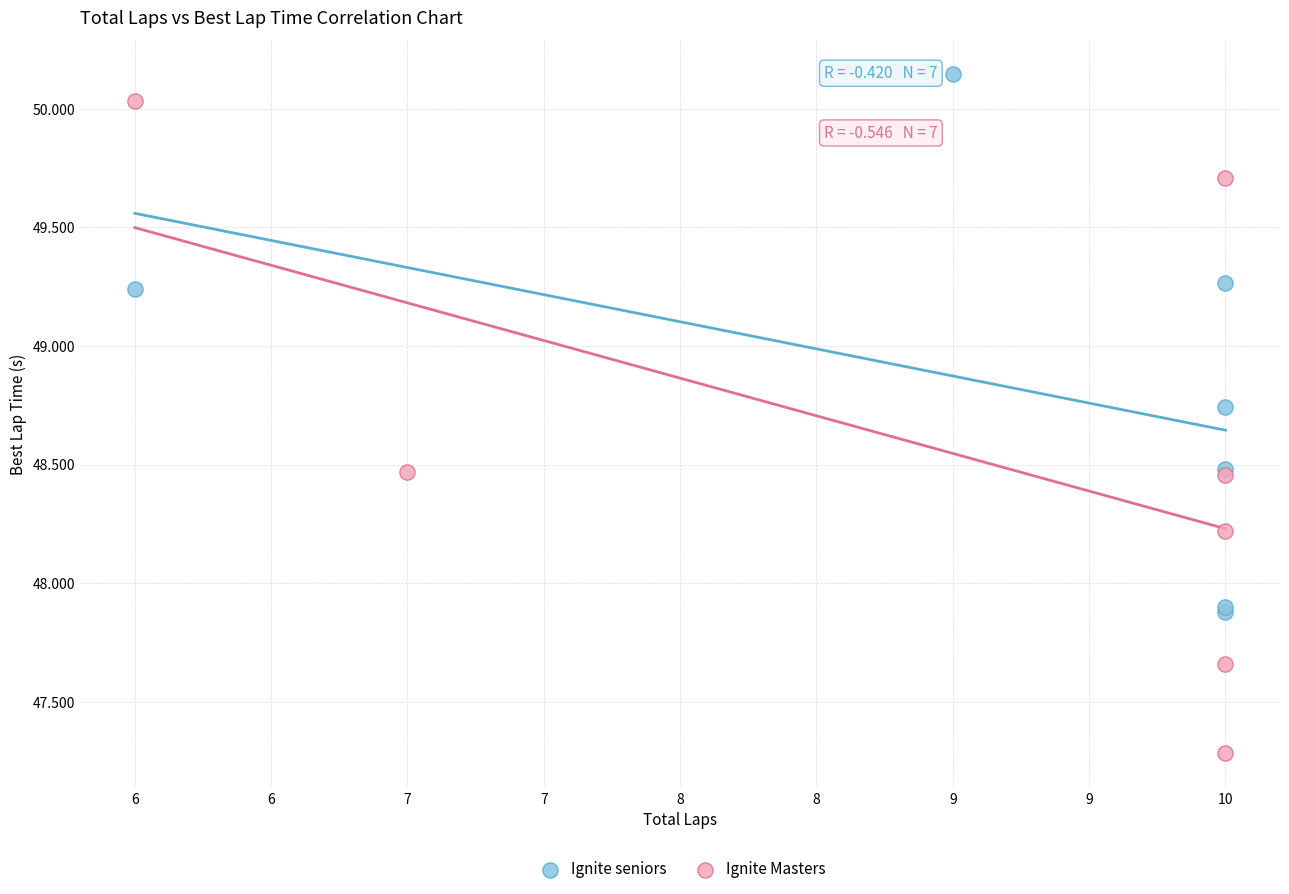

Which series contains the lowest Y value?

Ignite Masters